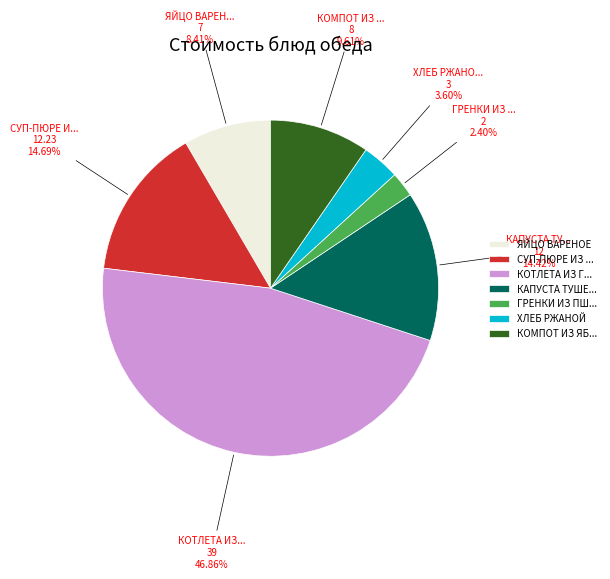

What is the smallest slice in the pie chart?

ГРЕНКИ ИЗ ПШ...